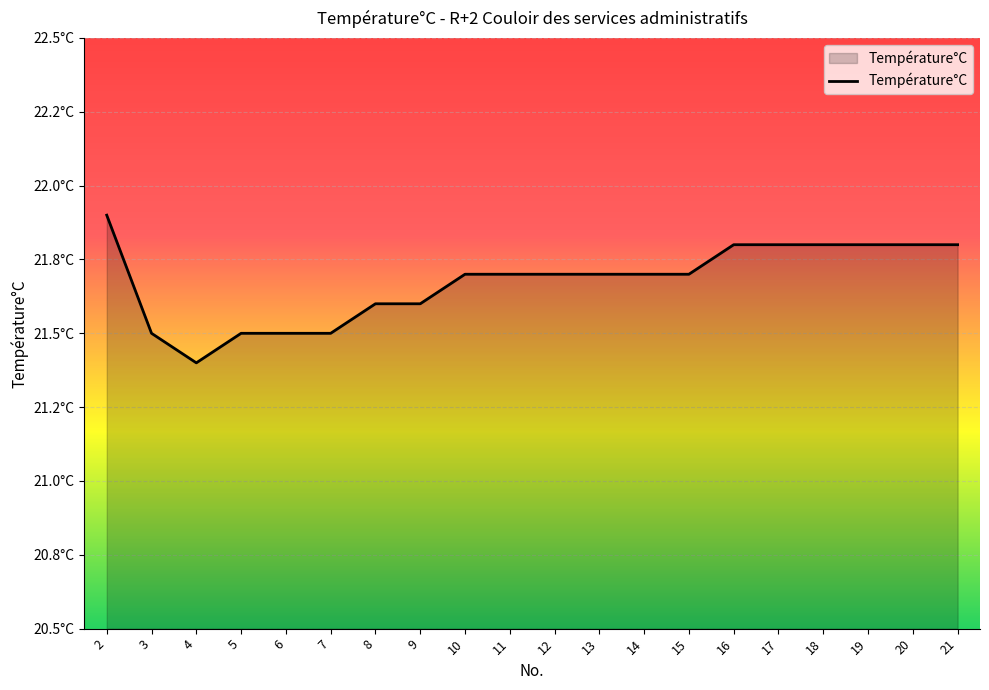

List the labels in order of value, smallest first.

4, 3, 5, 6, 7, 8, 9, 10, 11, 12, 13, 14, 15, 16, 17, 18, 19, 20, 21, 2